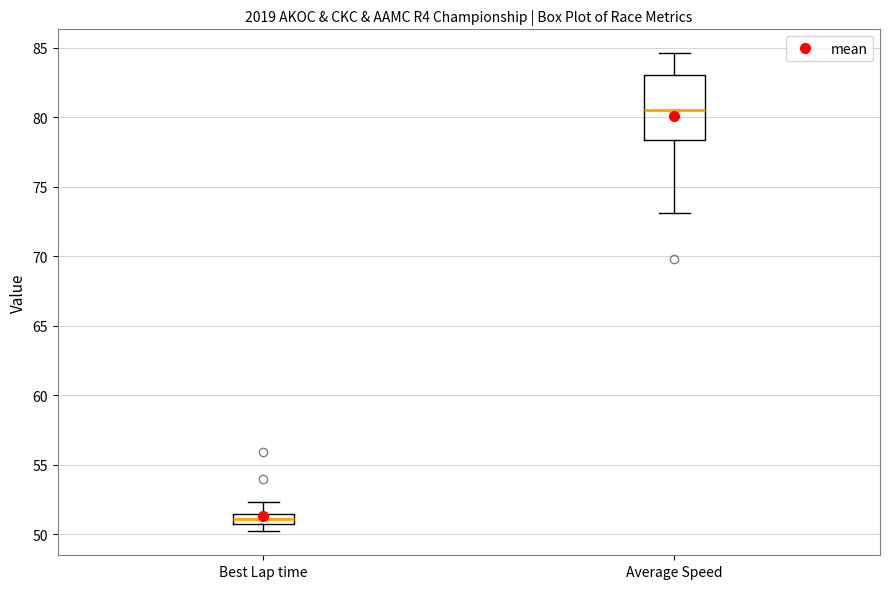

Where does the upper whisker of the box for Average Speed end on the y-axis? The values are not printed on the chart, so give them approximately, as read against the axis.

84.5